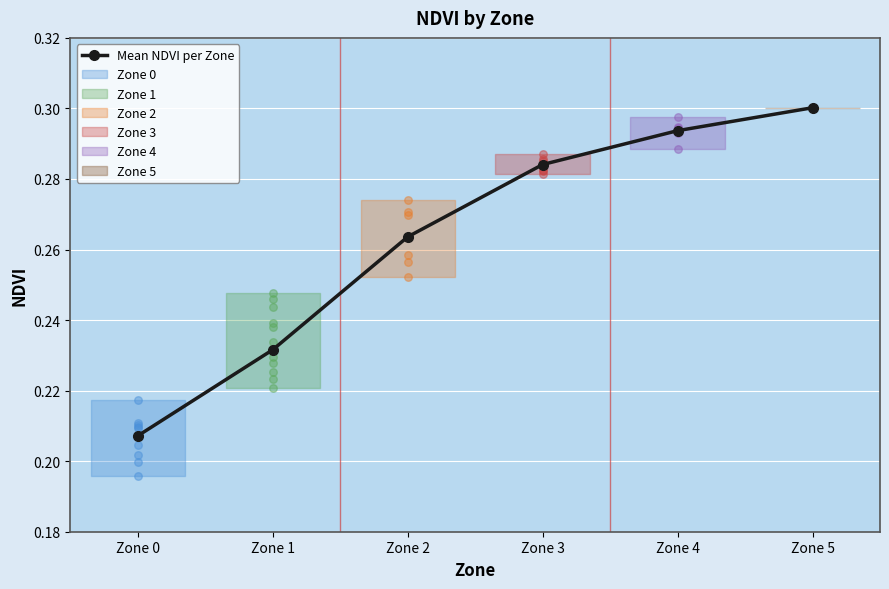

What is the change in value from Zone 0 to Zone 3?

+0.1